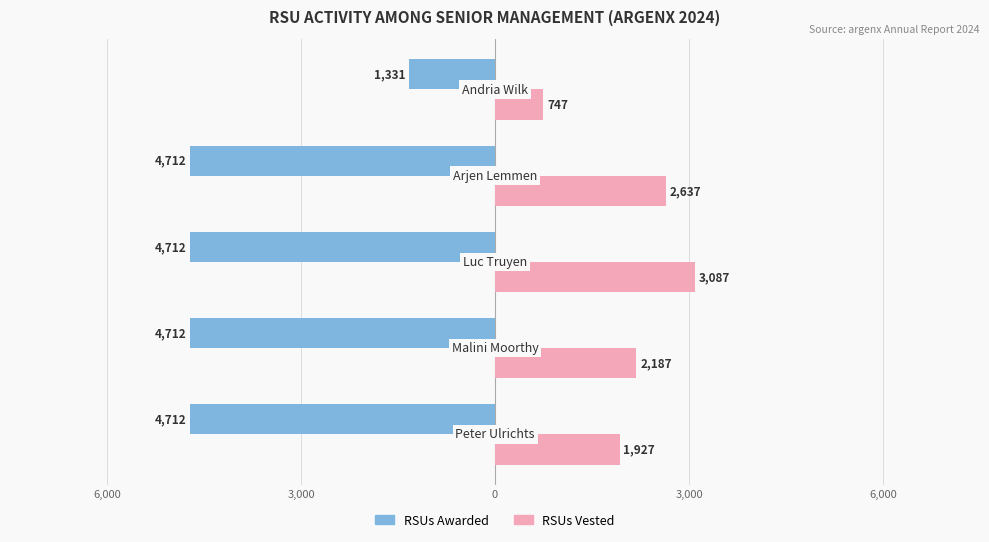

What are all the series names shown in the legend?

RSUs Awarded, RSUs Vested